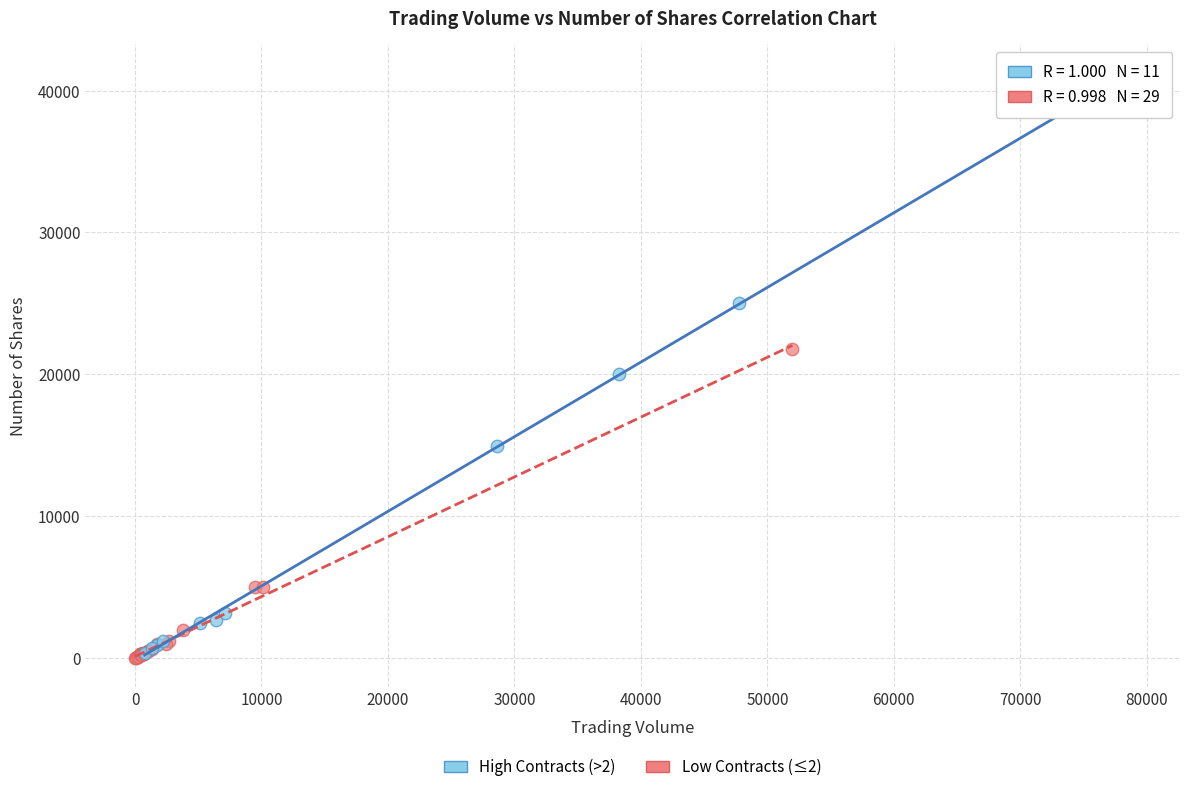

What are all the series names shown in the legend?

High Contracts (>2), Low Contracts (≤2)